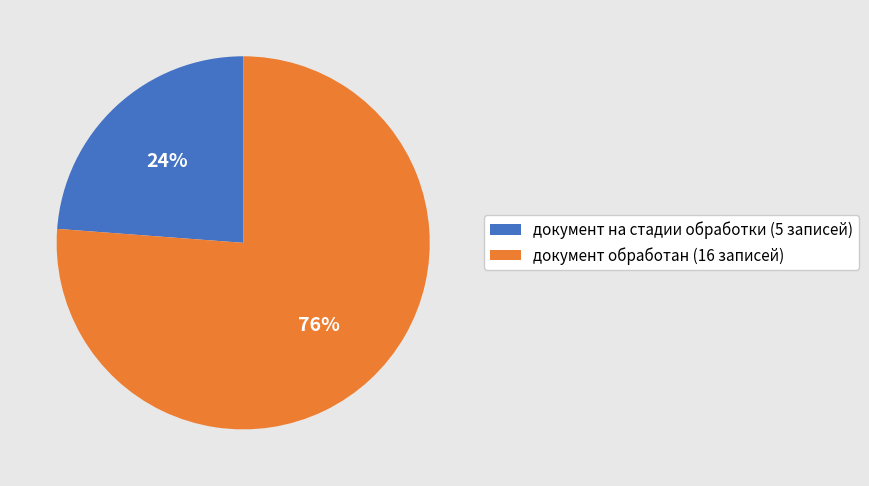

Rank the categories by value from lowest to highest.

документ на стадии обработки, документ обработан